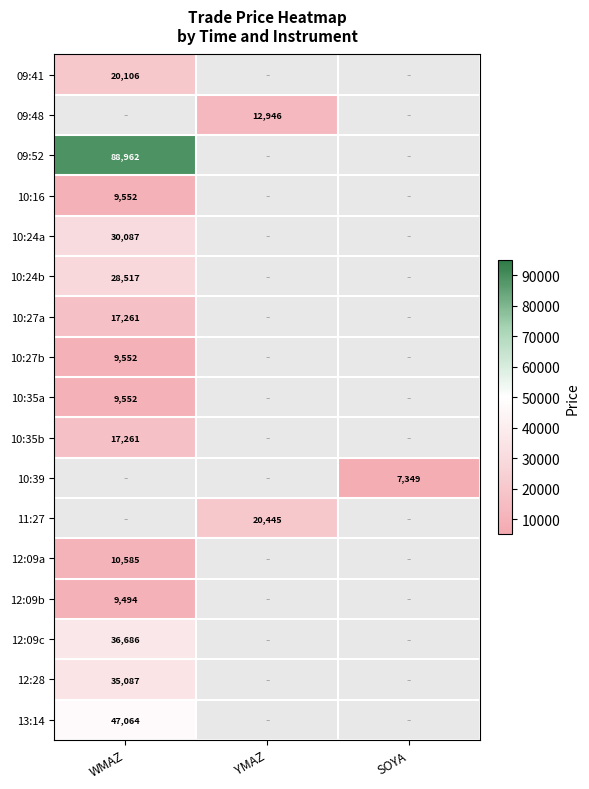

At how many categories does at least one series exceed 16332?

2